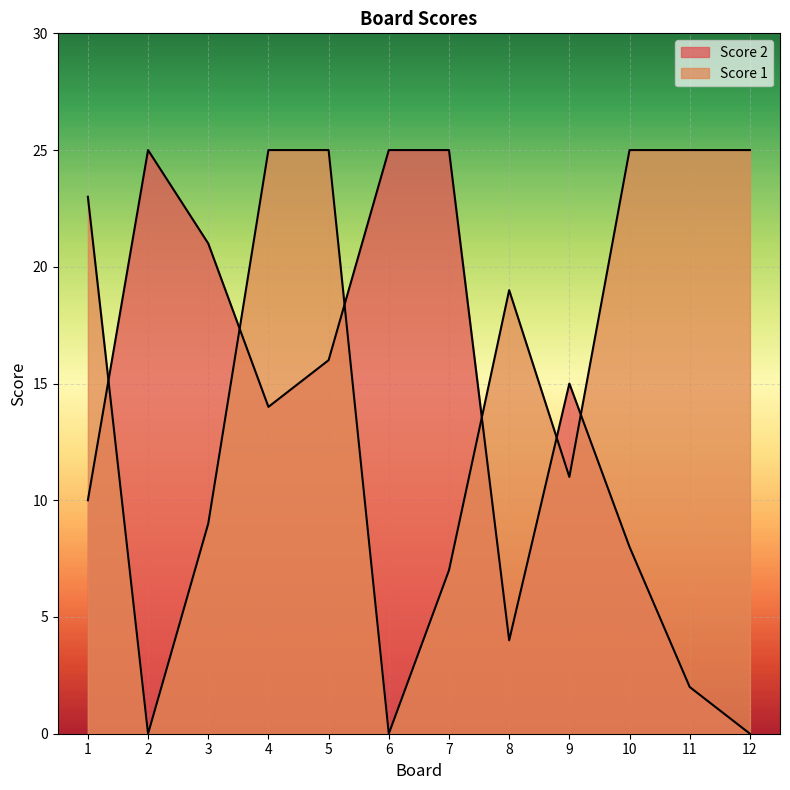

In Score 1, how many points are higher than both neighbors (excluding endpoints)?

1